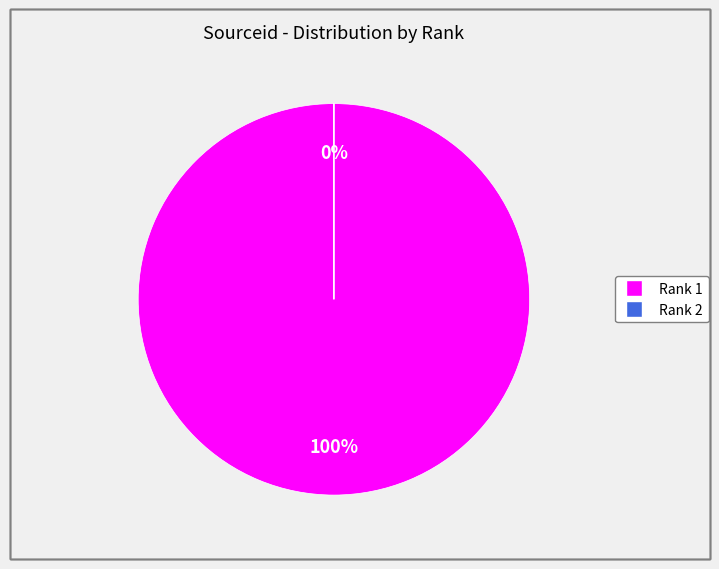

The 1 slice represents 100% of the pie. True or false?

True